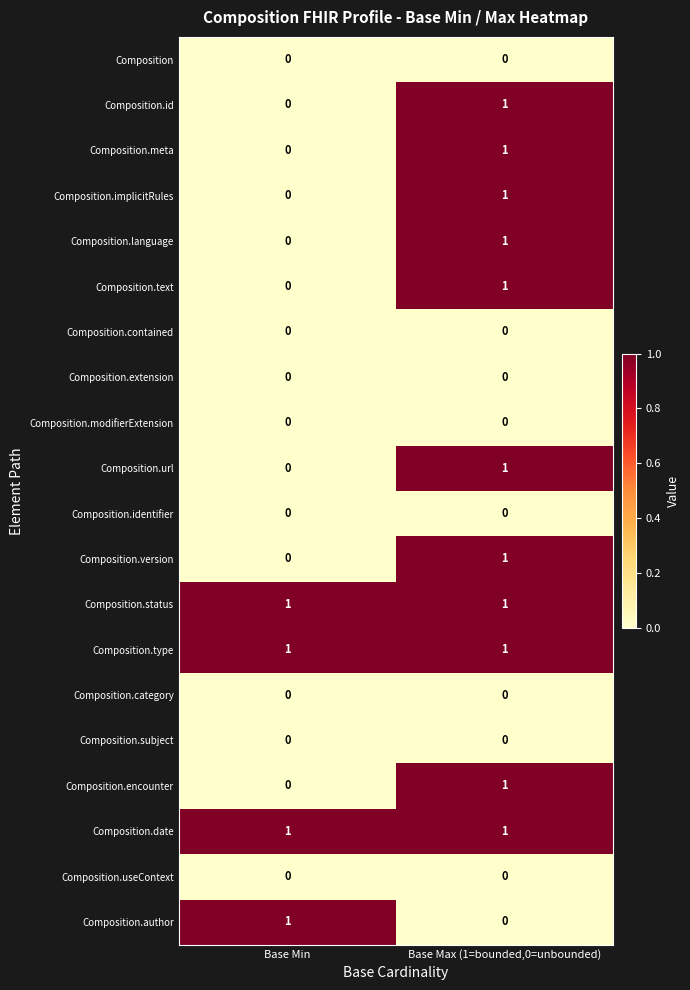

At which category is the sum across all series the highest?

Base Max (1=bounded,0=unbounded)